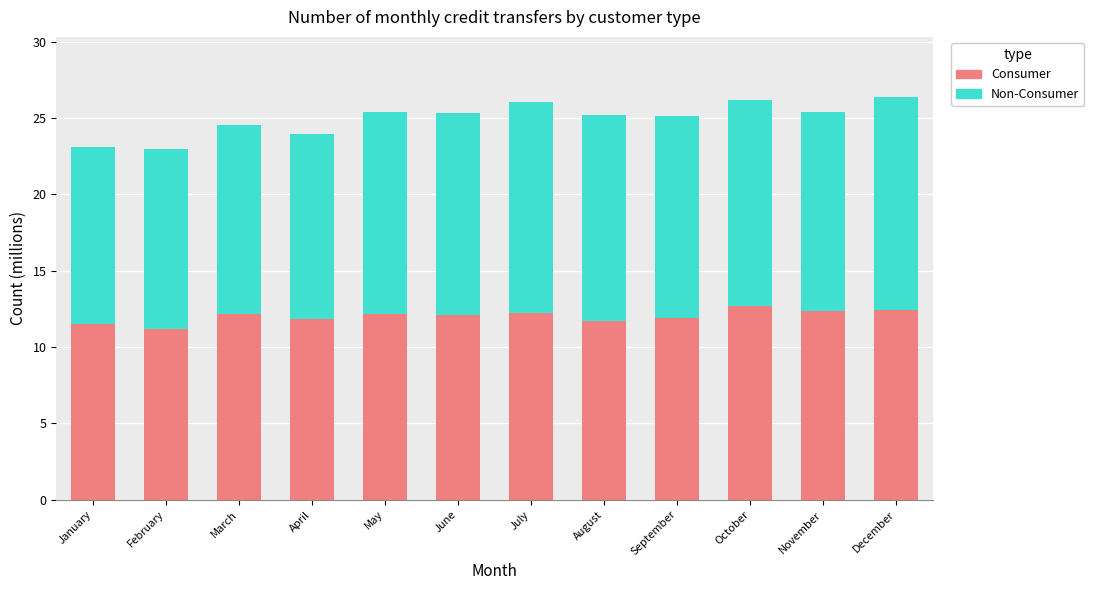

What is the highest value of the Consumer series?

12.7